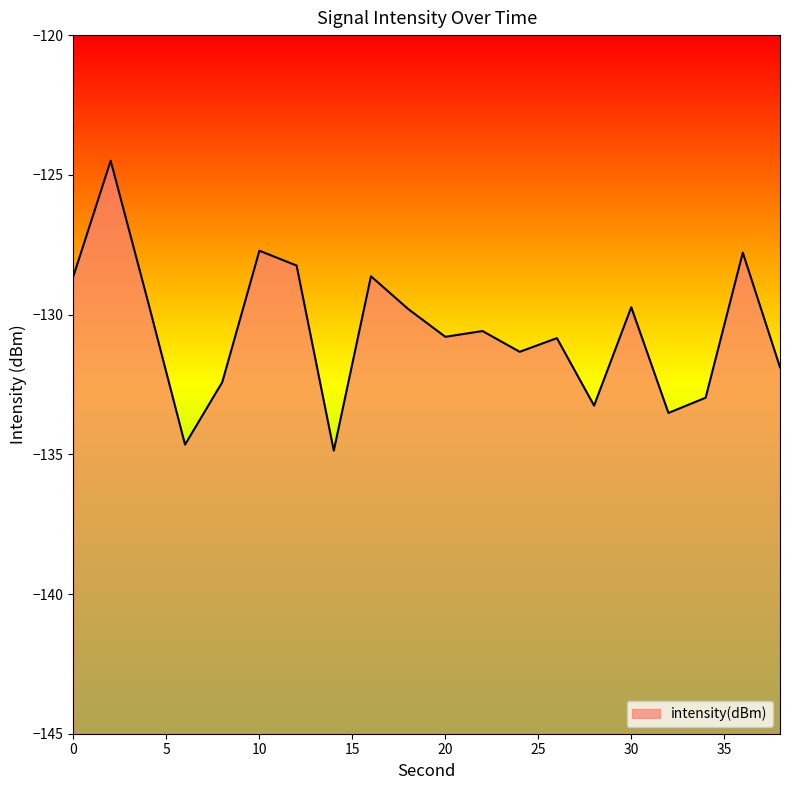

Does the chart have visible grid lines?

No